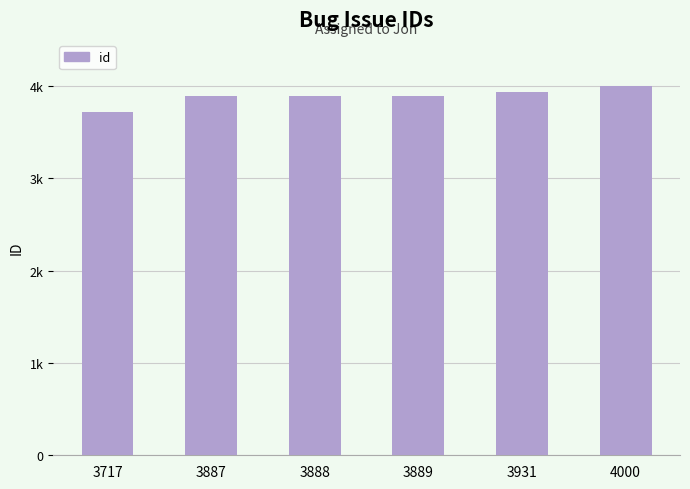

What is the change in value from 3931 to 4000?

+69